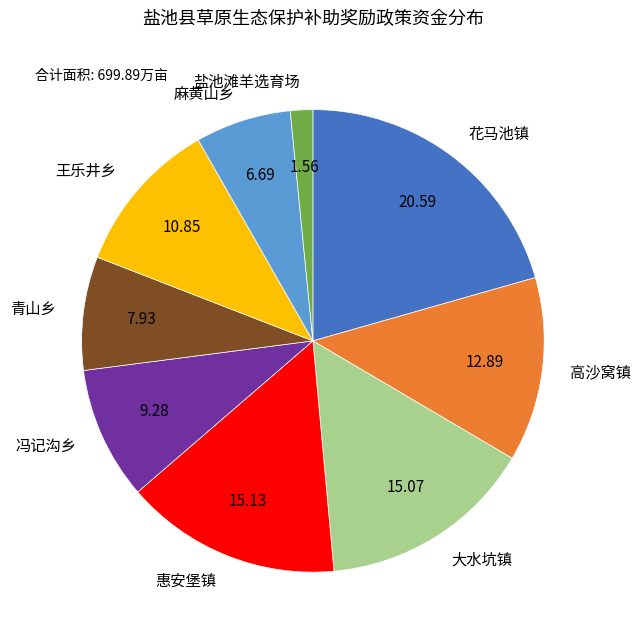

Count the number of slices in the pie.

9